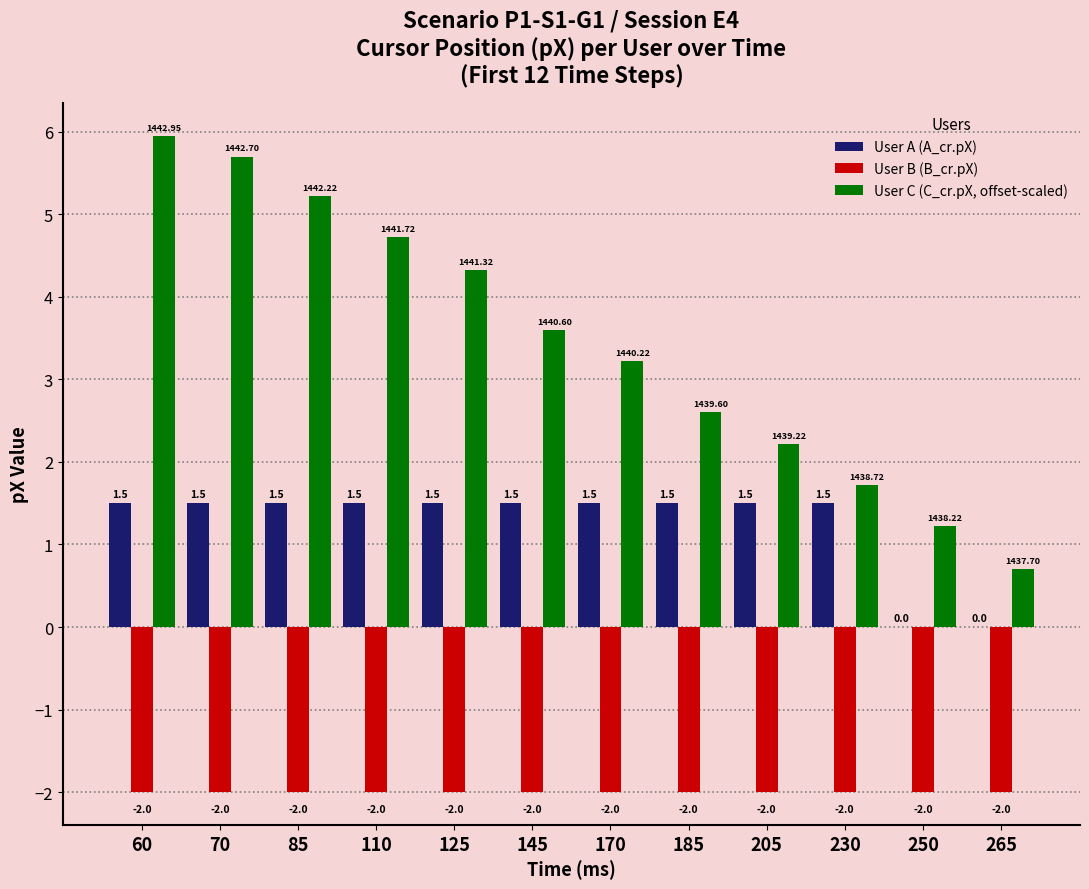

True or false: User B (B_cr.pX) has a value of -2.0 at 70.

True